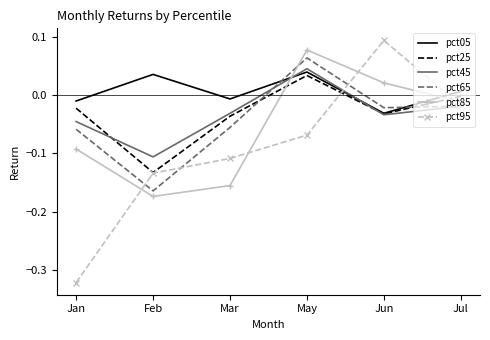

List the series in order of their peak value, lowest first.

pct25, pct05, pct45, pct65, pct85, pct95